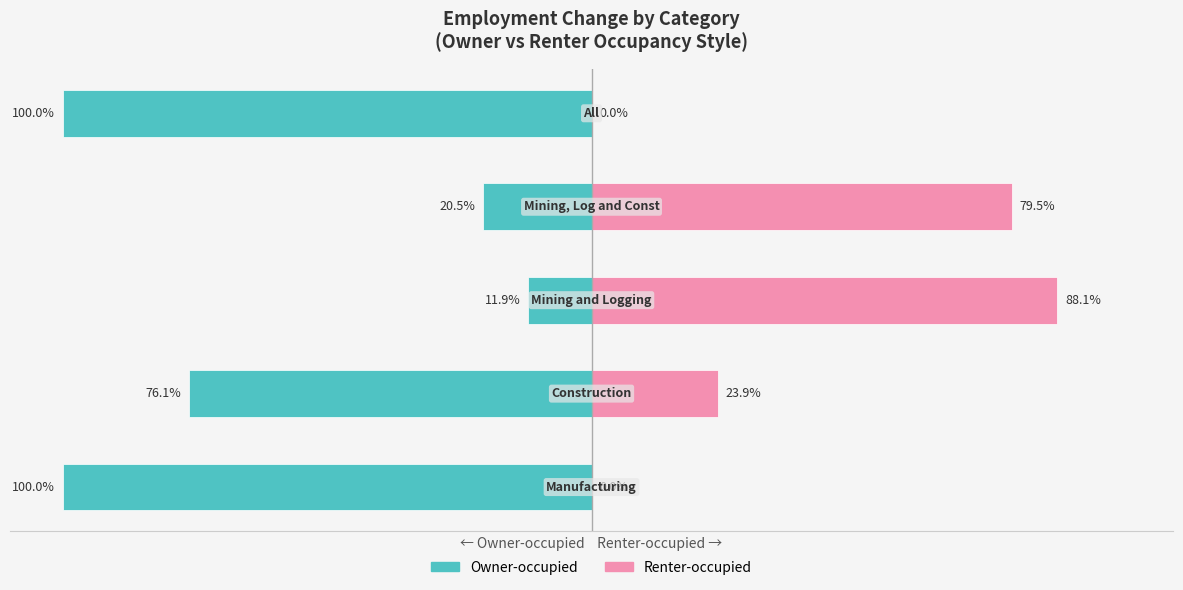

What is the difference between the highest and lowest values at 2?

100.0